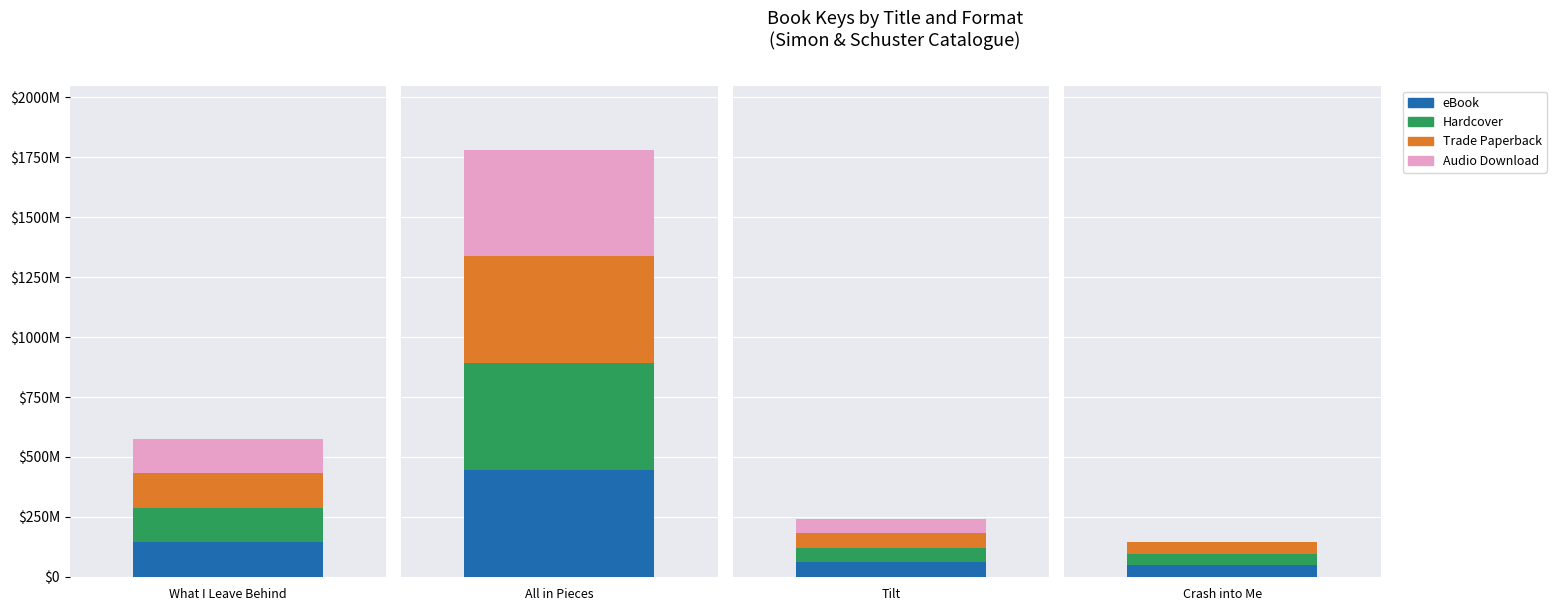

What is the maximum value shown in the chart?

445365775